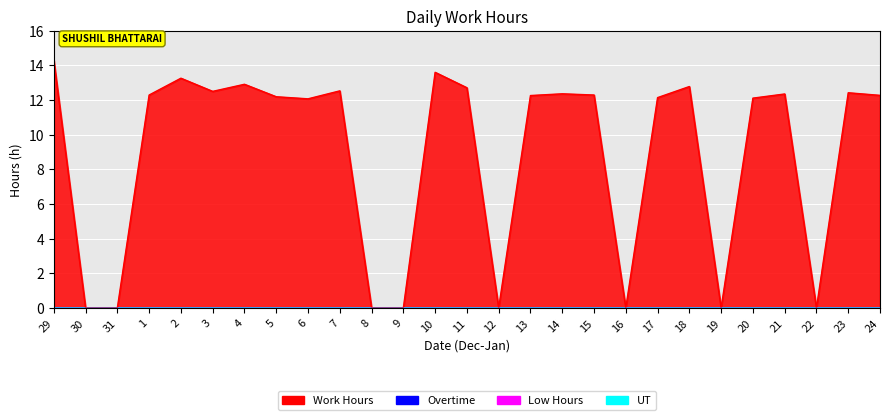

Is it true that Overtime equals 0.0 at 15?

True